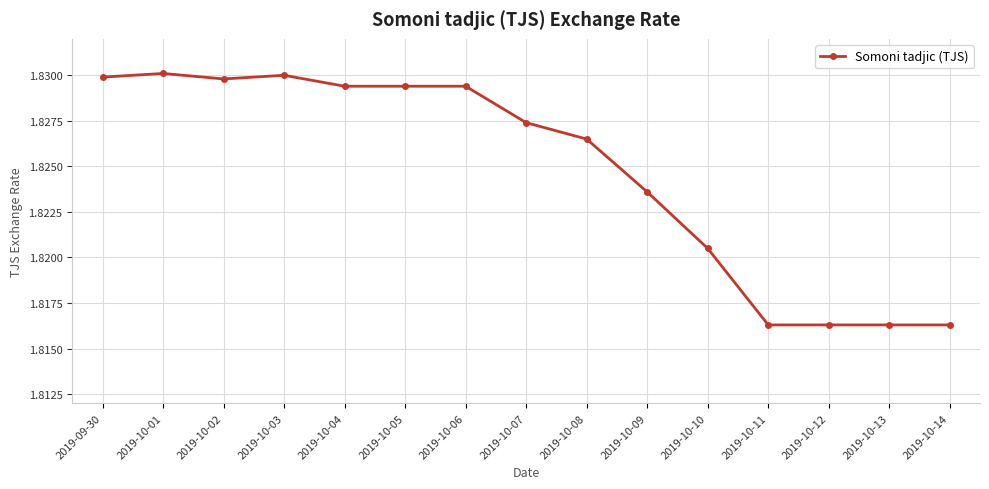

Count the values in the range 1 to 2.

15